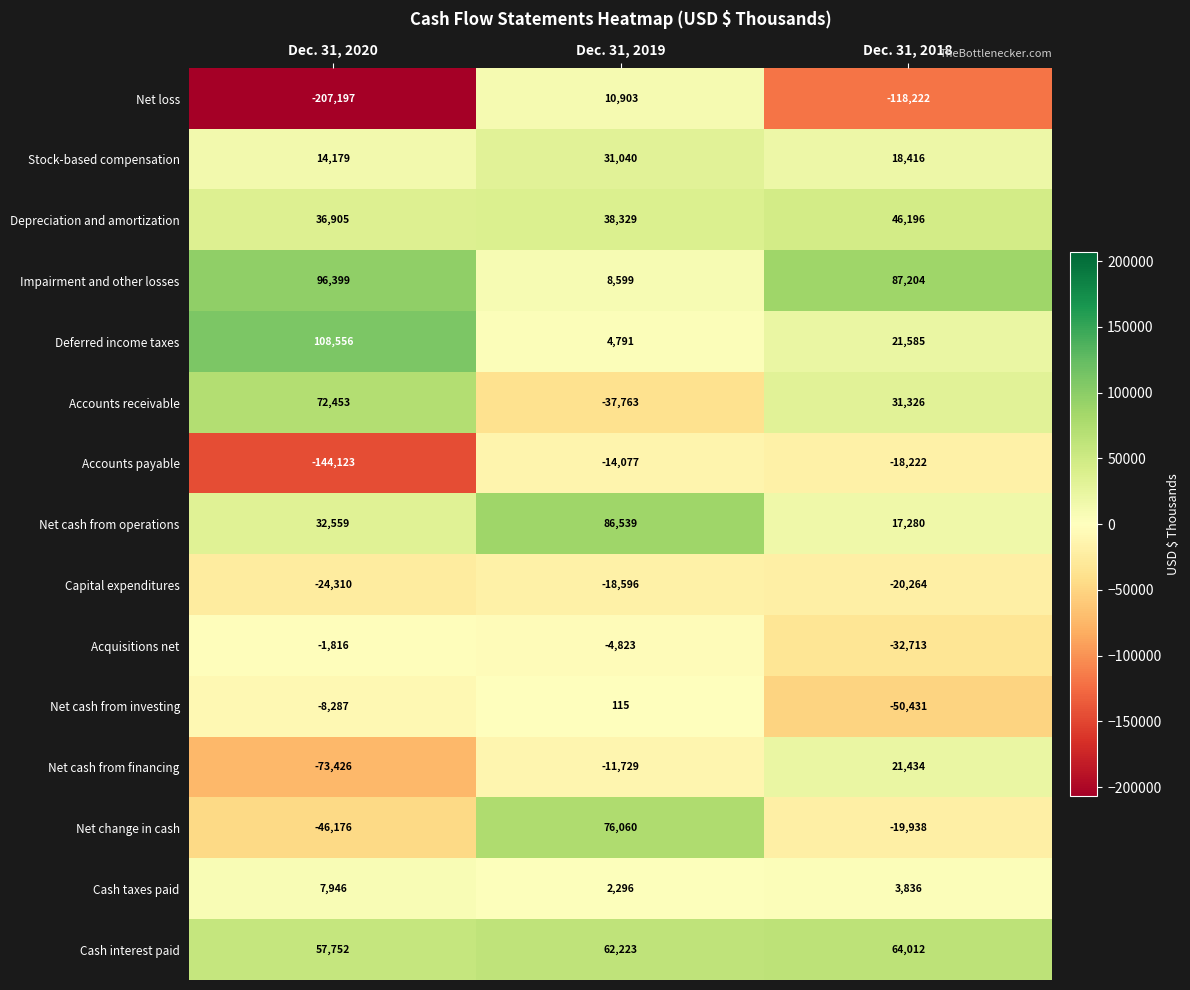

What is the difference between the maximum and minimum values in the Stock-based compensation series?

16861